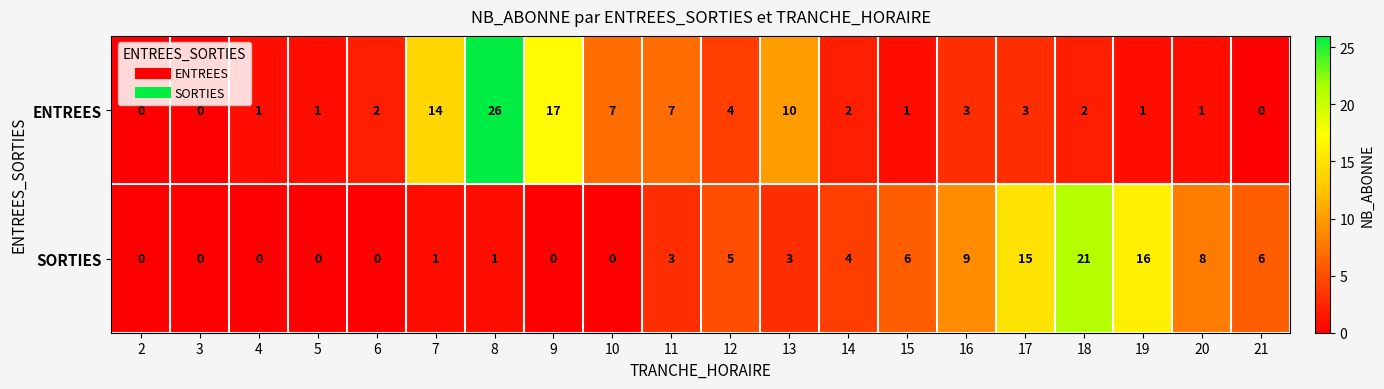

At 20, list the series in order from largest to smallest.

SORTIES, ENTREES